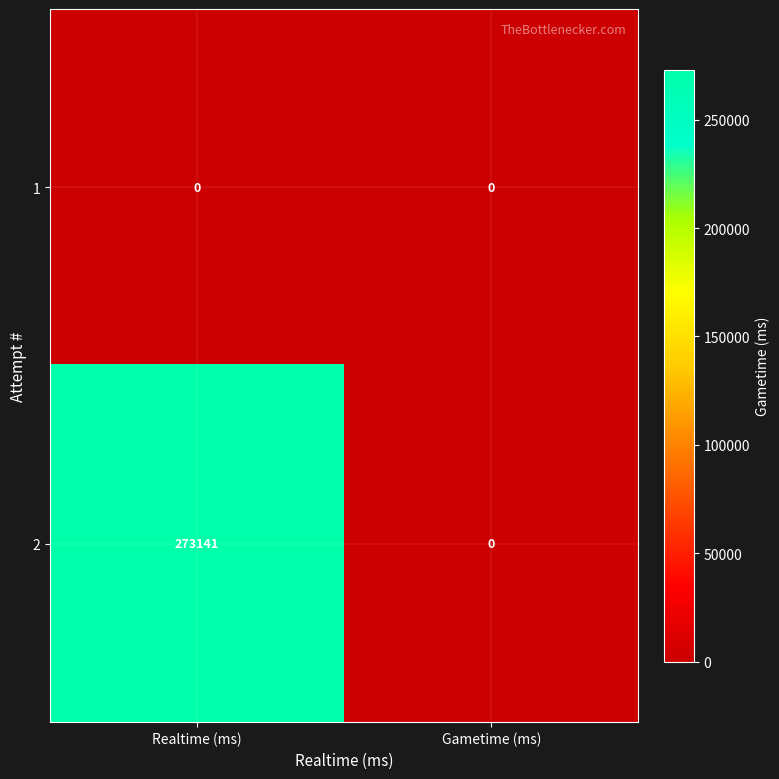

Between Realtime (ms) and Gametime (ms), which series saw the biggest shift?

2